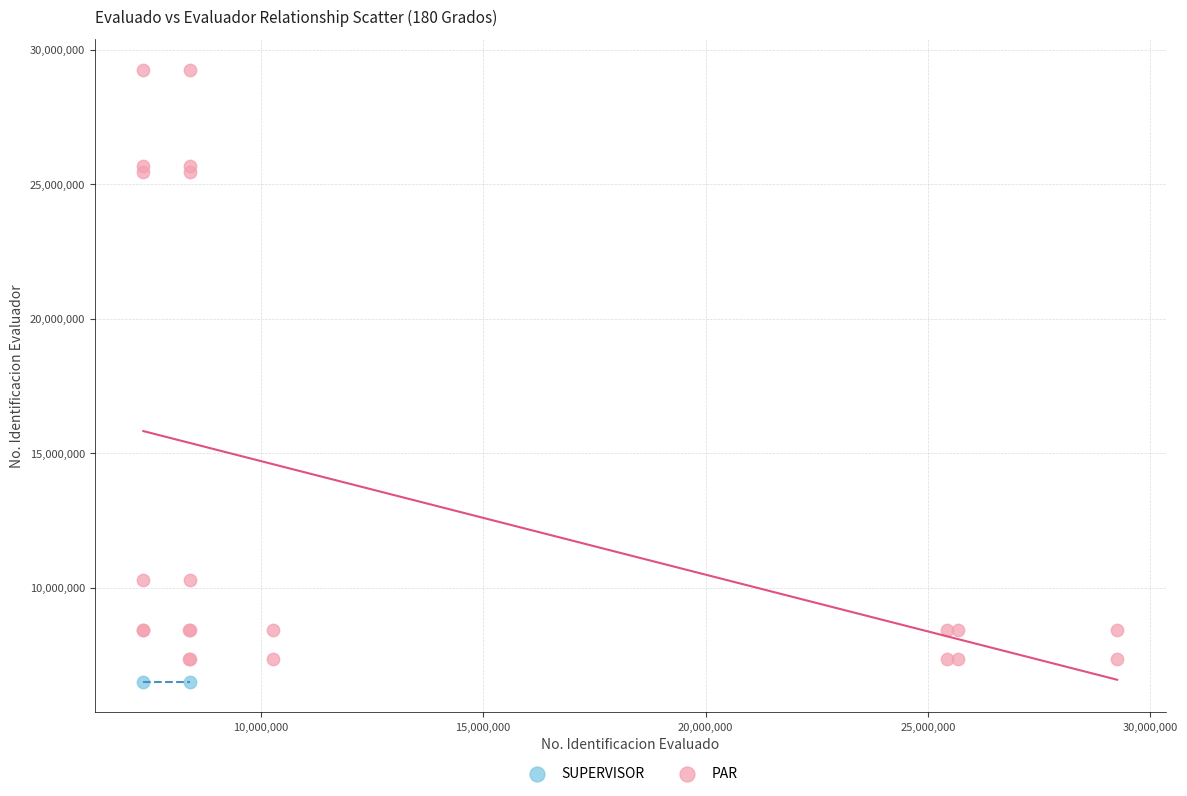

What are all the series names shown in the legend?

SUPERVISOR, PAR